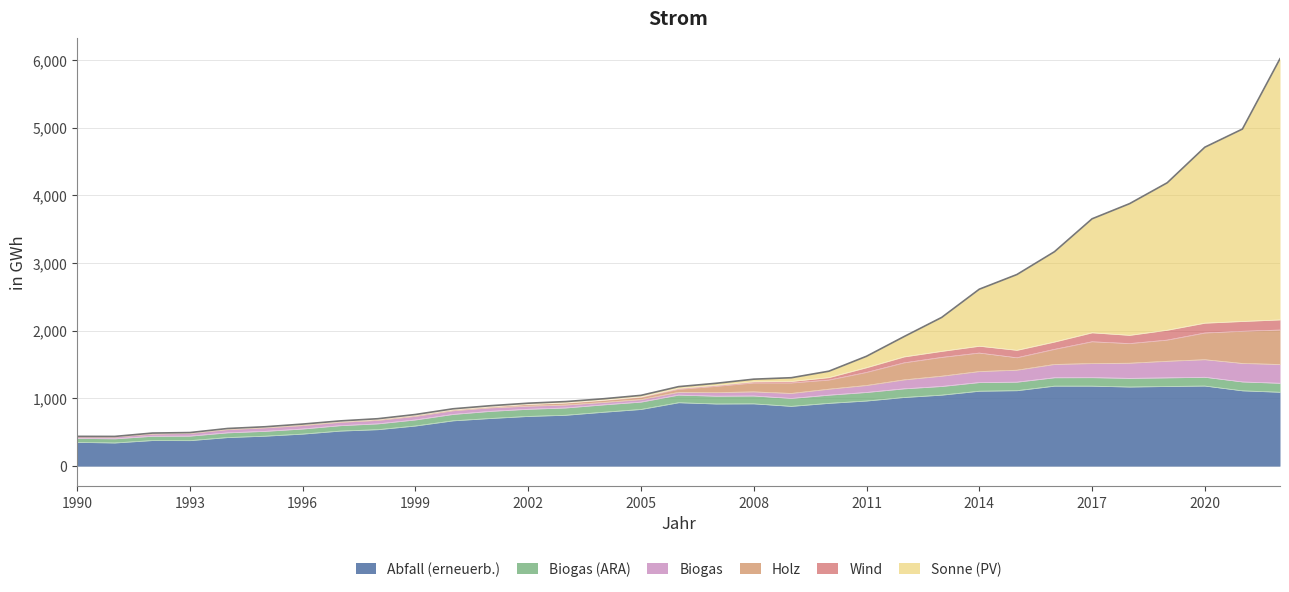

At which label does Holz reach its minimum?

1990